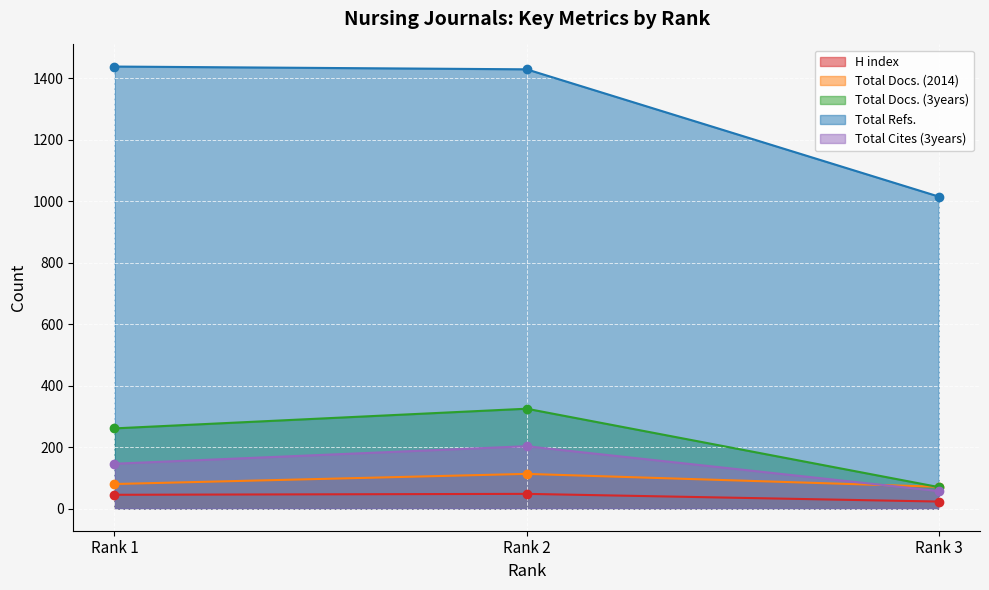

At which category is the sum across all series the highest?

Rank 2